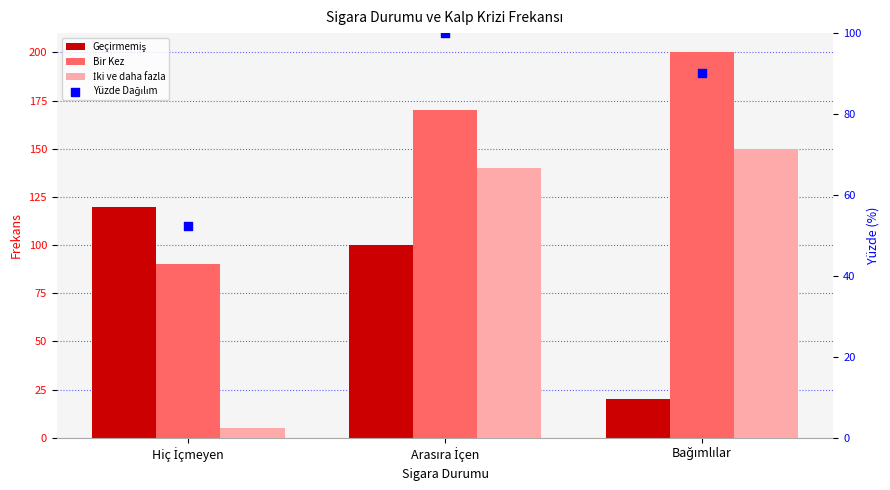

What is the total value across all series at Arasıra İçen?

510.0